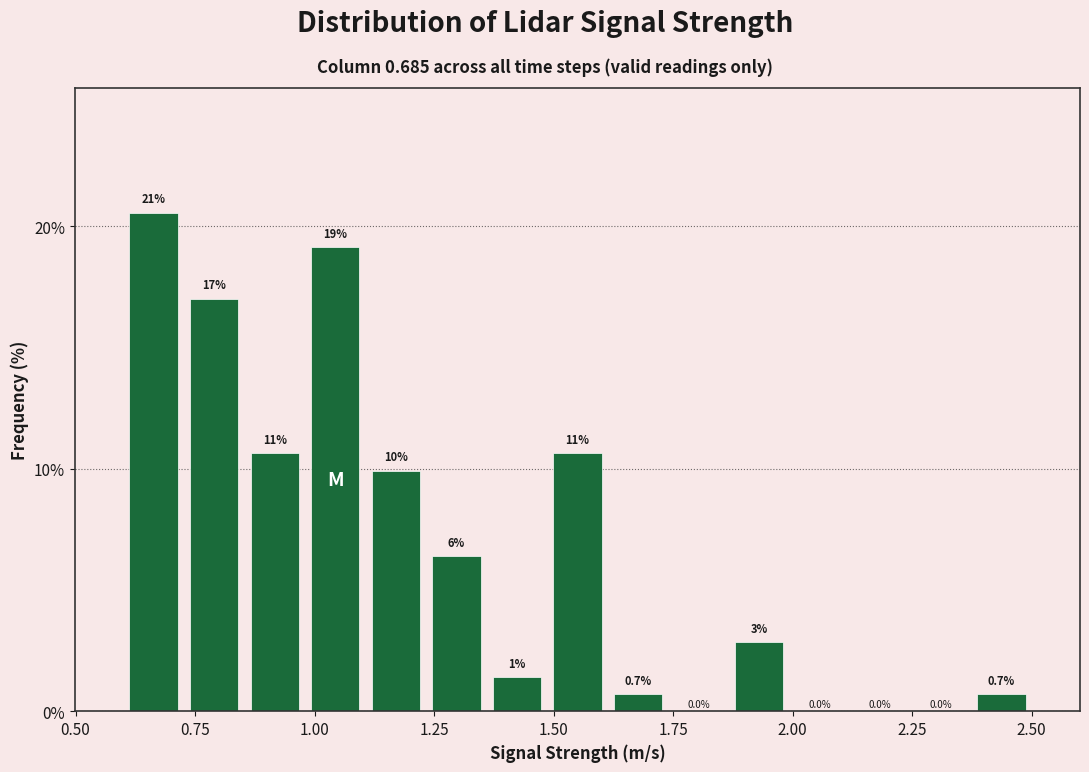

Around what value on the x-axis is the tallest bar? Give the approximate position of its centre, as read against the axis.

0.65